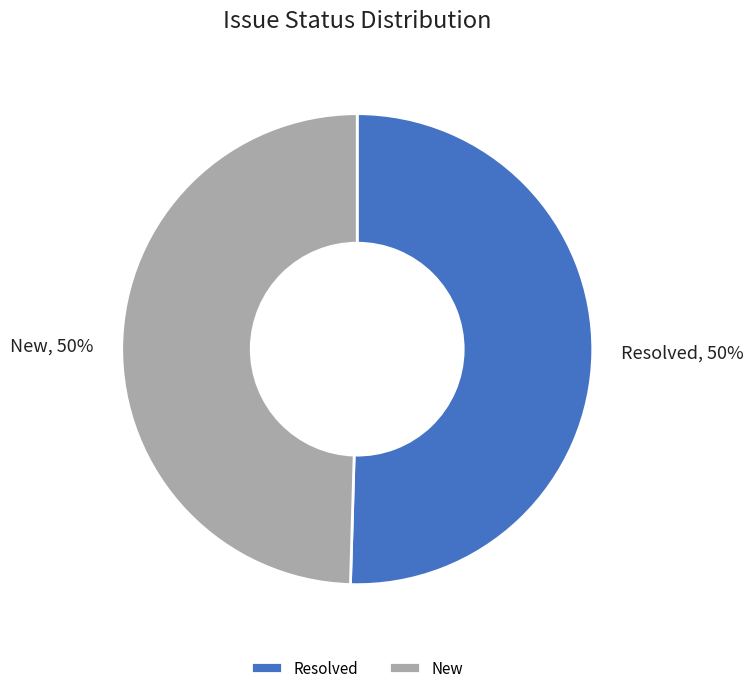

How many segments does this pie chart have?

2